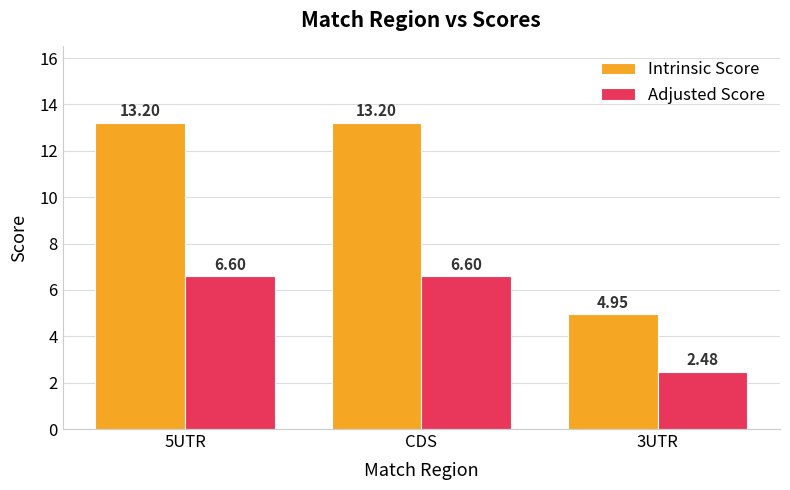

At how many categories does at least one series exceed 3?

3